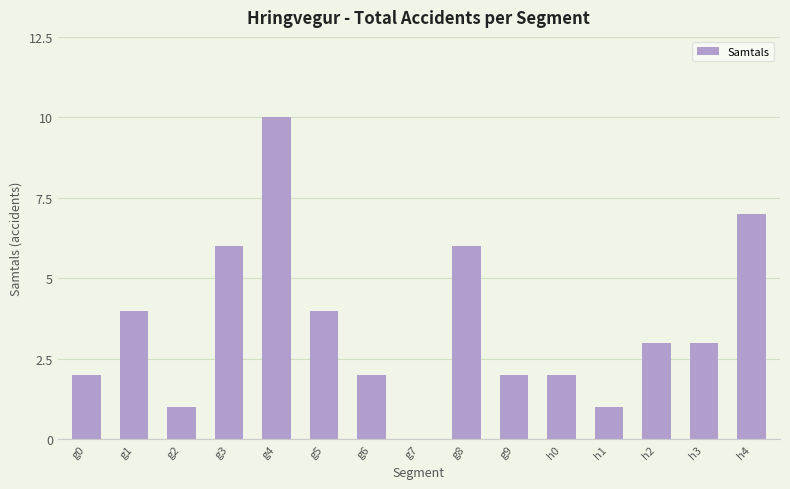

The chart shows a value of 4 at g5. True or false?

True